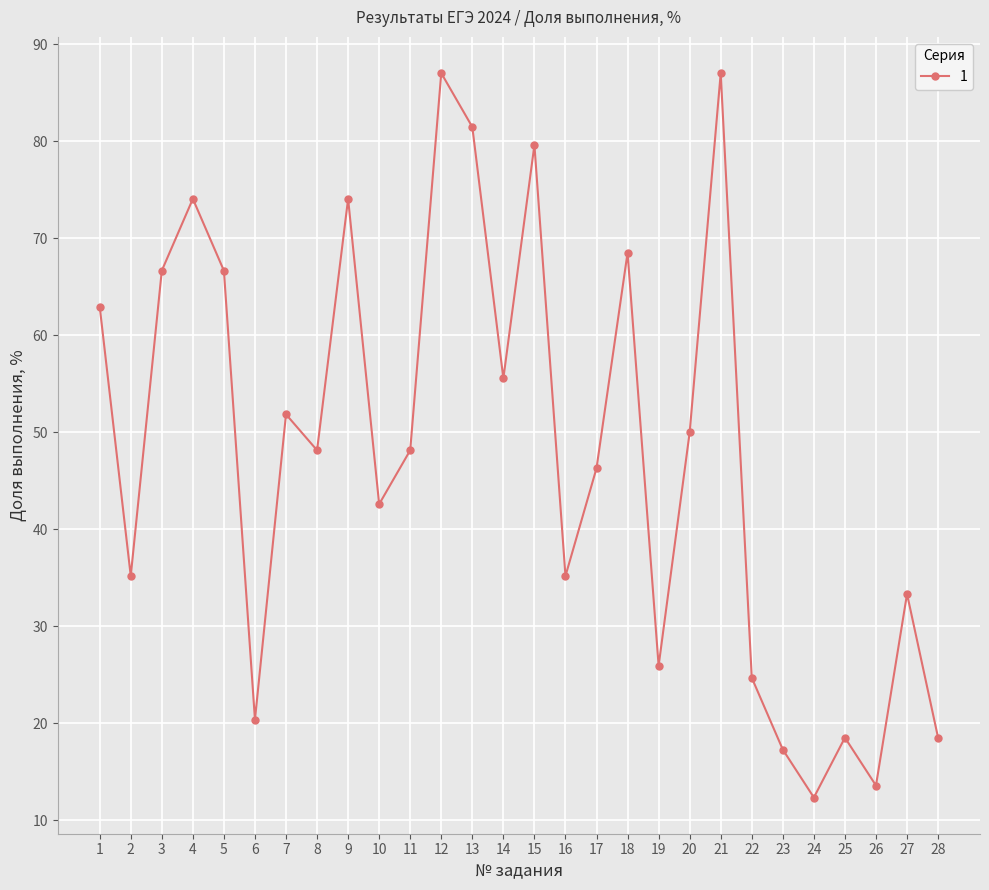

How many data points does each series have?

28